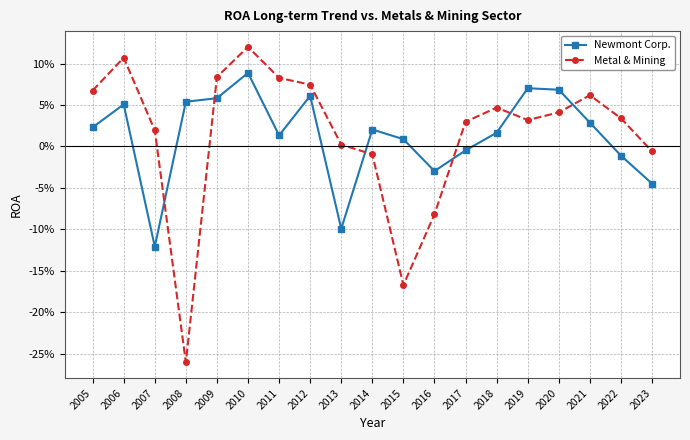

Does the chart have visible grid lines?

Yes